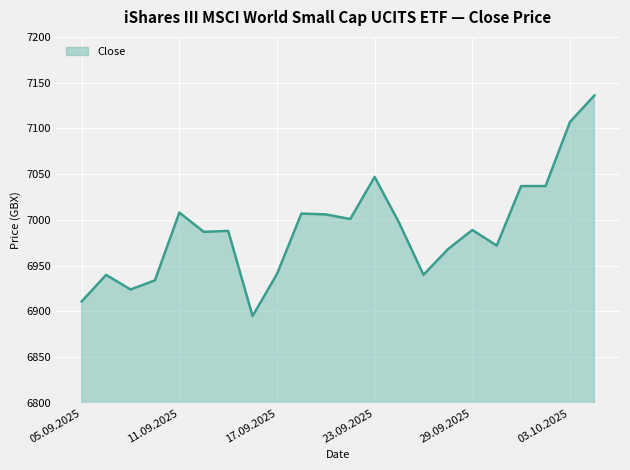

What is the difference between the maximum and minimum values?

241